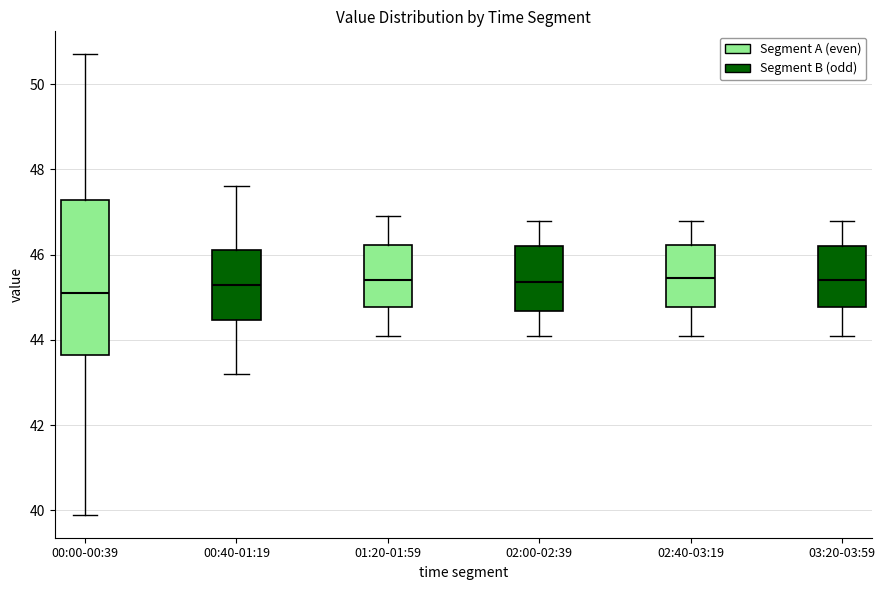

Which box is the tallest, from its lower edge to its upper edge?

00:00-00:39